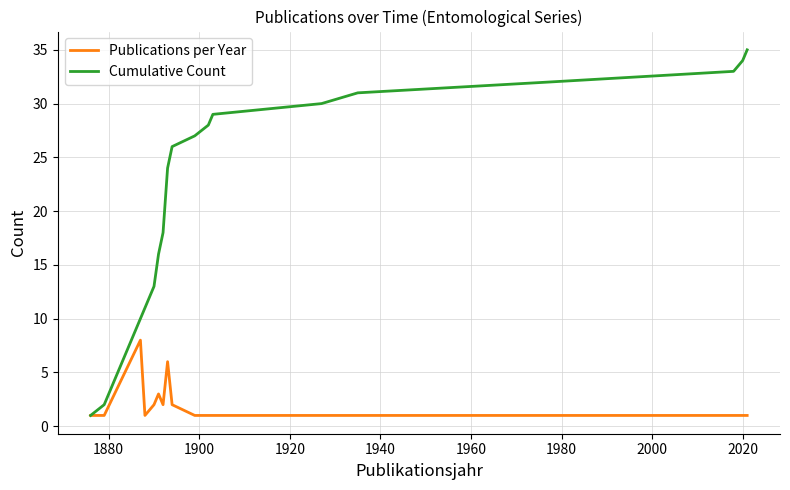

Rank the series by their maximum value, from lowest to highest.

Publications per Year, Cumulative Count